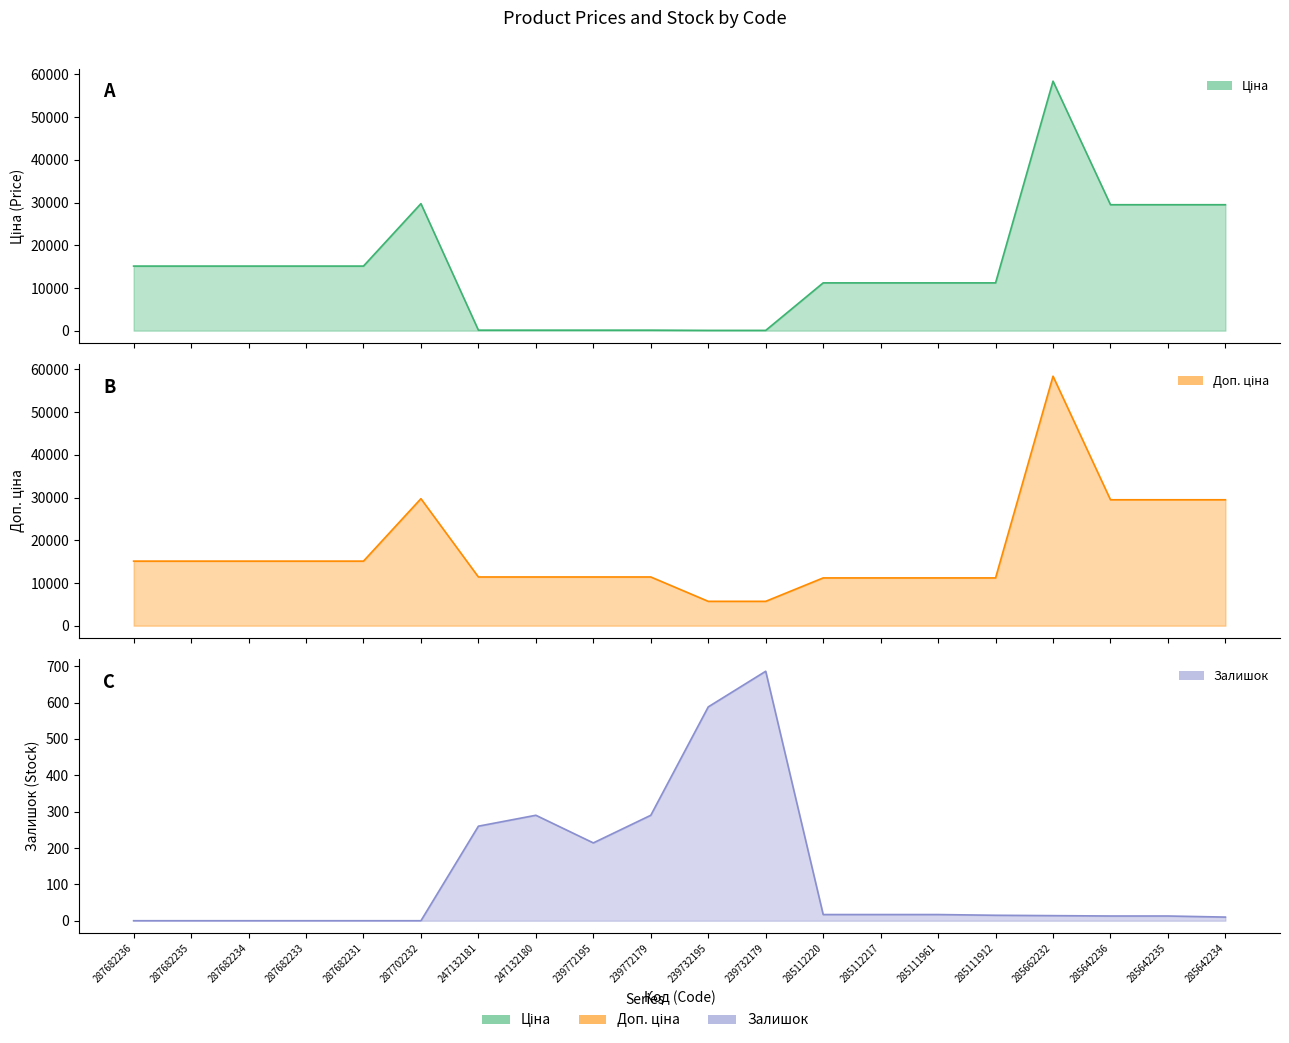

Where is the first local minimum for Залишок?

239772195